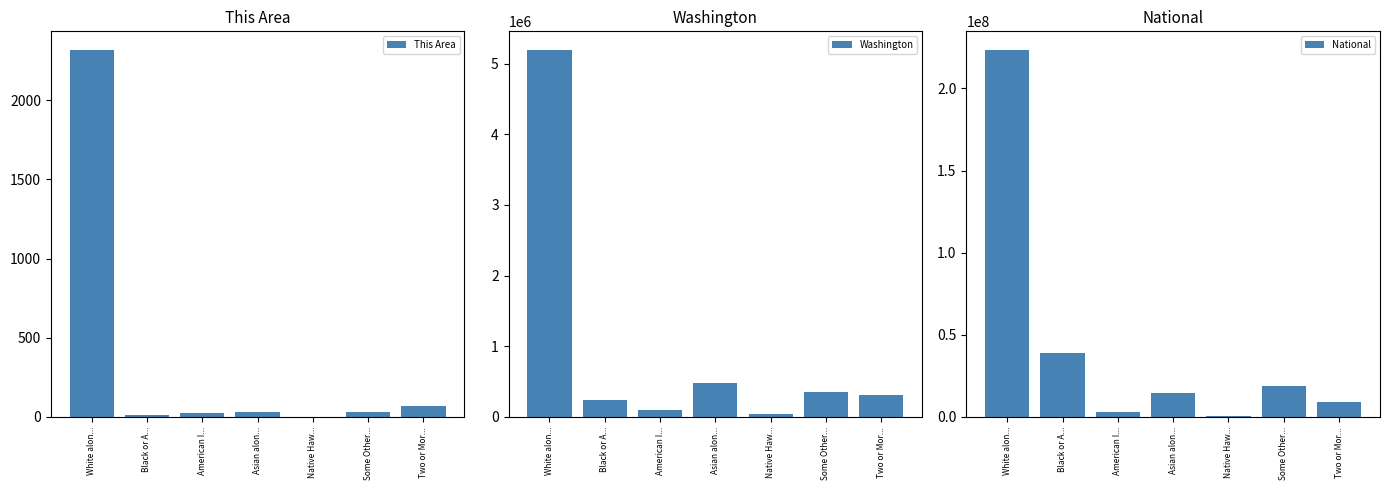

What is the difference between the second highest and minimum values in the National series?

38389306